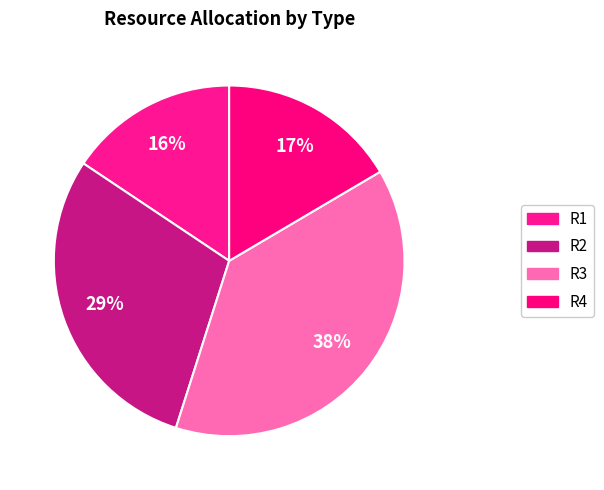

True or false: R4 accounts for 6% of the total.

False